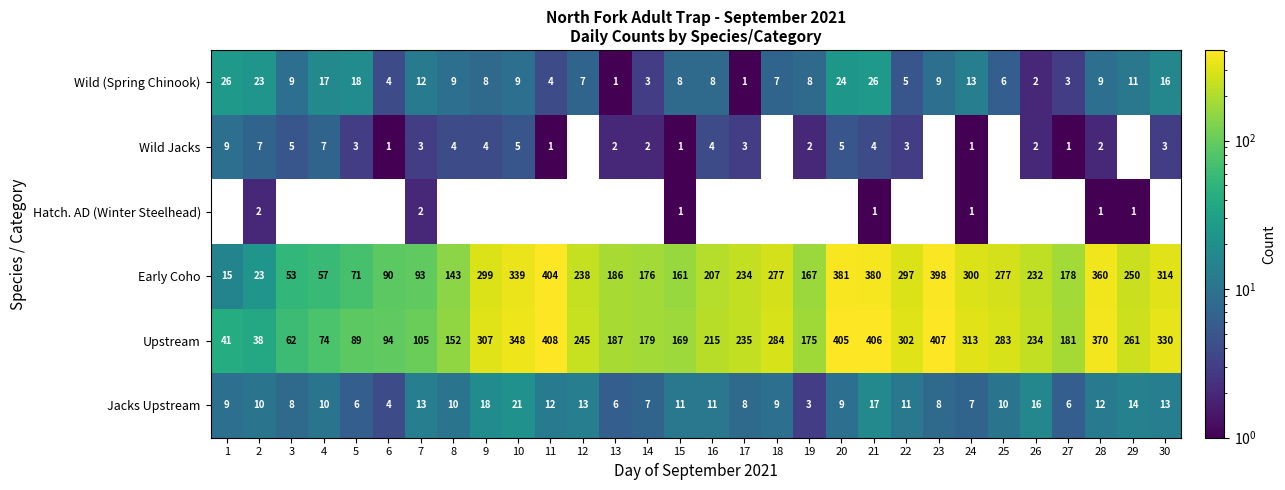

At which category is the sum across all series the highest?

21